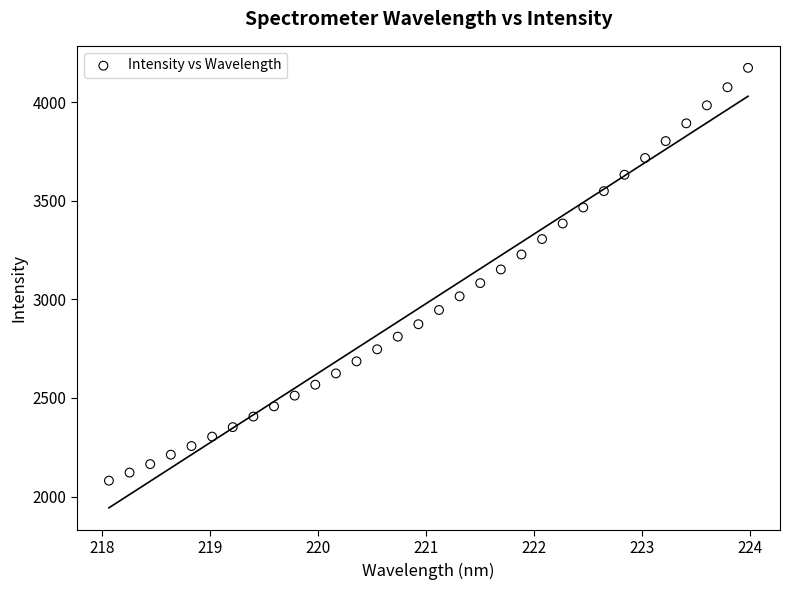

What is the range of X values (max minus min)?

5.9